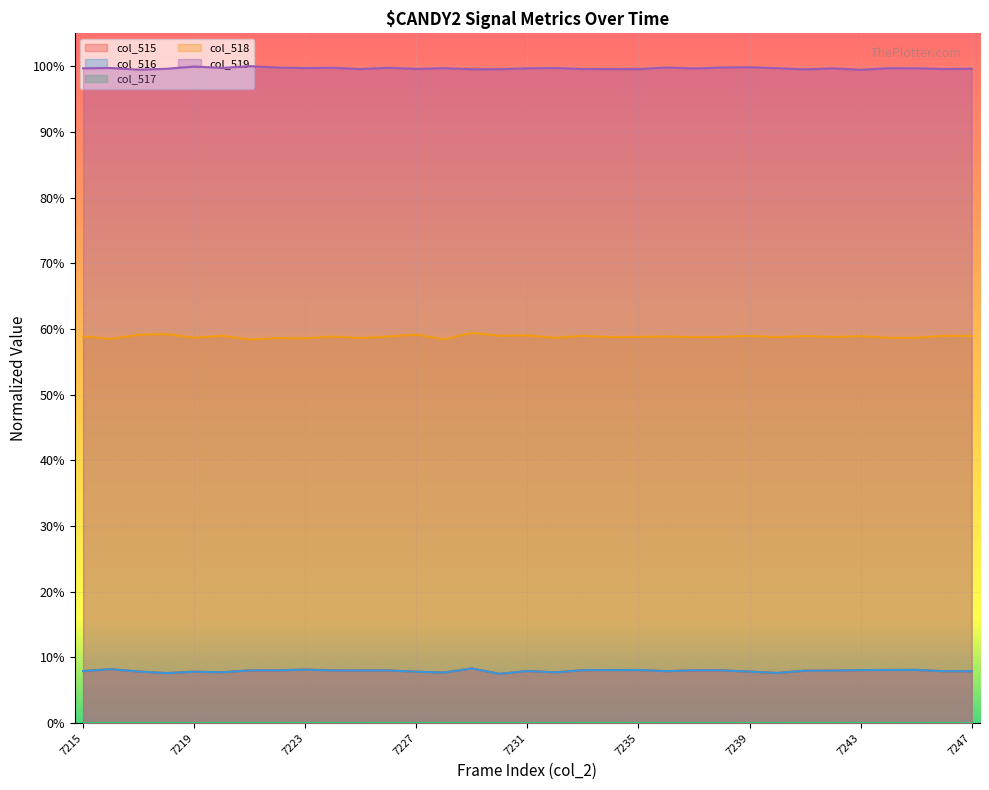

What is the average value of the col_516 series?

0.1